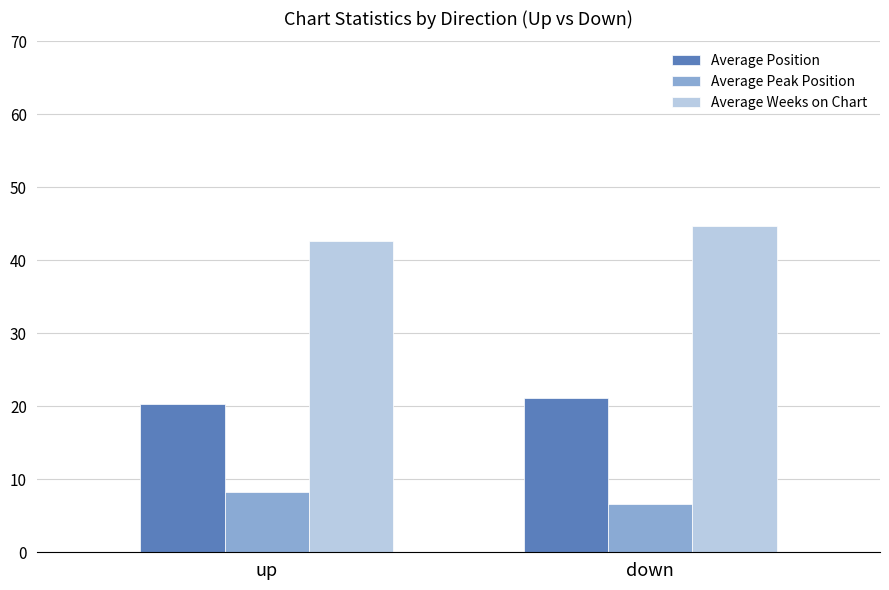

List the labels in order of Average Position value, largest first.

down, up